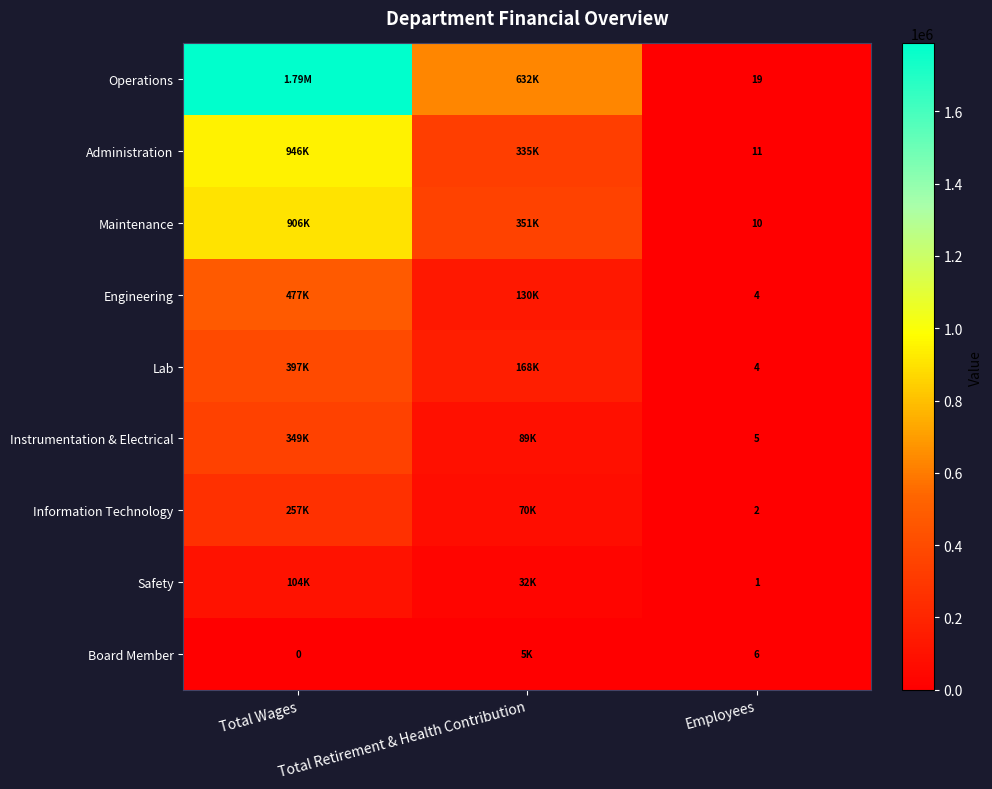

What is the spread (max minus min) of values at Employees?

18